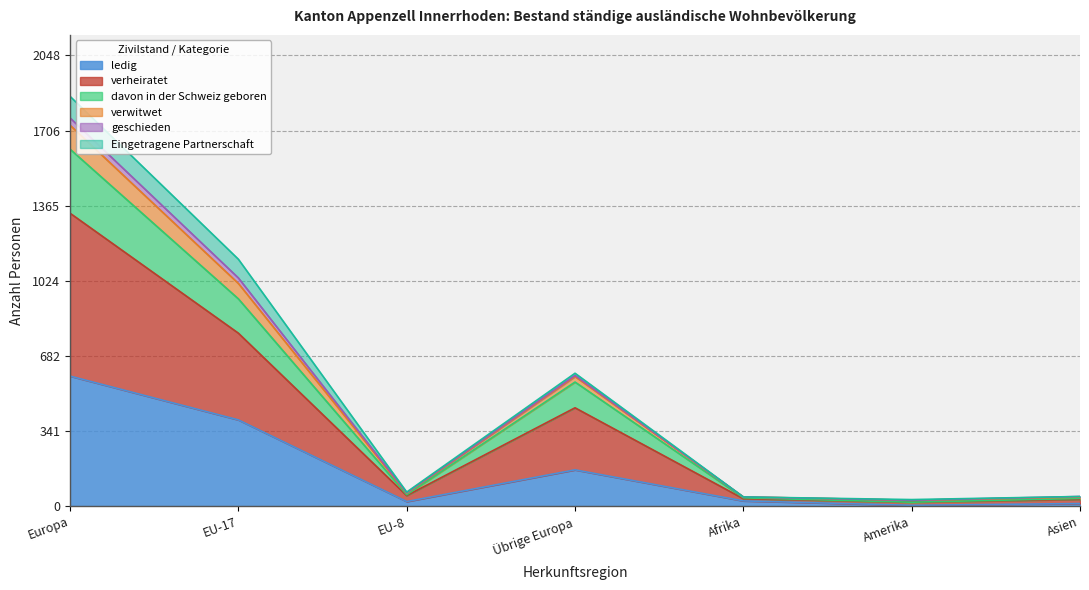

True or false: davon in der Schweiz geboren and verheiratet cross at least once.

False